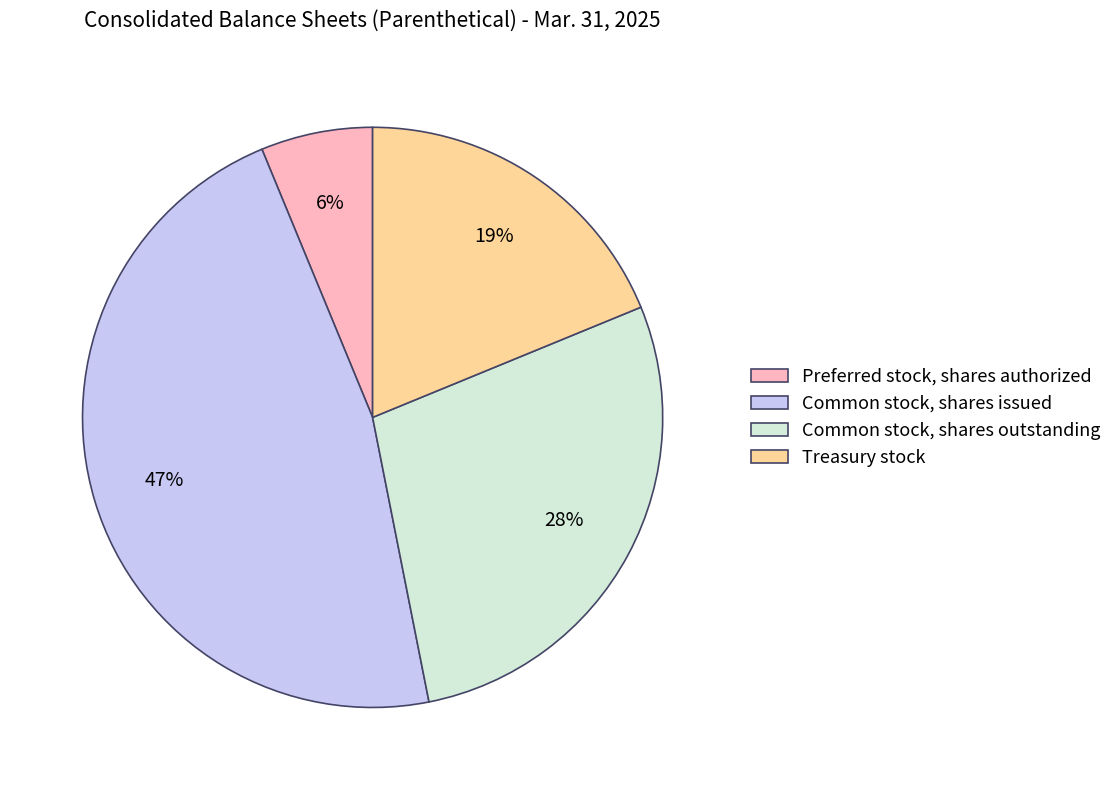

Between Preferred stock, shares authorized and Treasury stock, which is larger?

Treasury stock